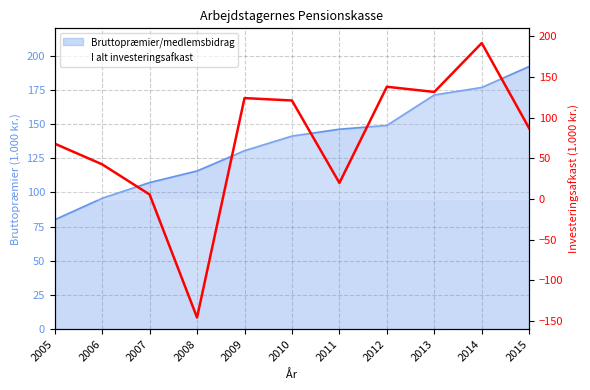

Is it true that the value at 2010 is 167.5?

False